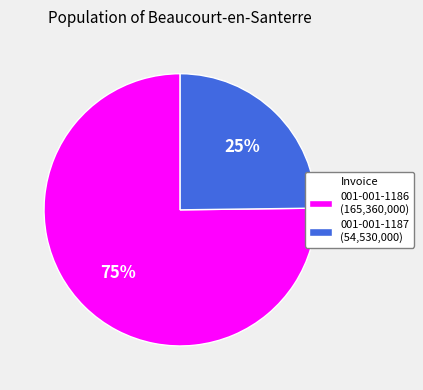

Does 001-001-1186 account for over 50% of the chart?

Yes